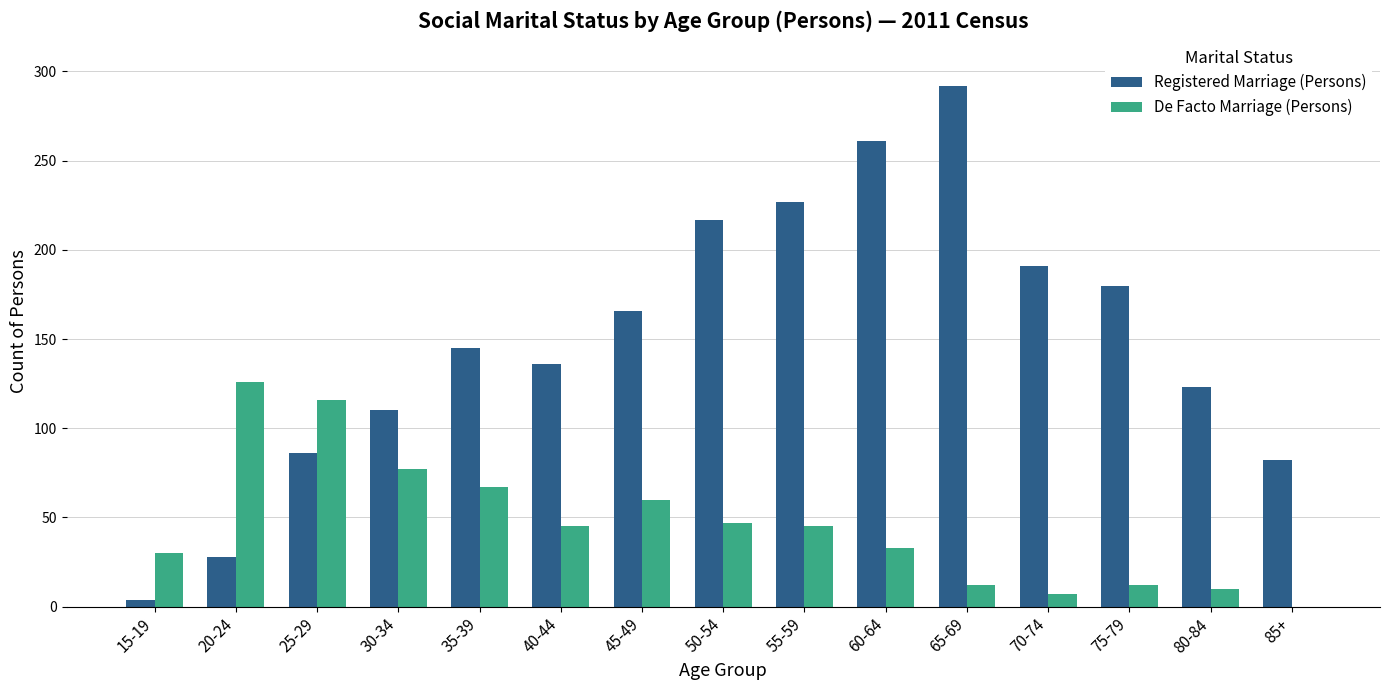

What are all the series names shown in the legend?

Registered Marriage (Persons), De Facto Marriage (Persons)